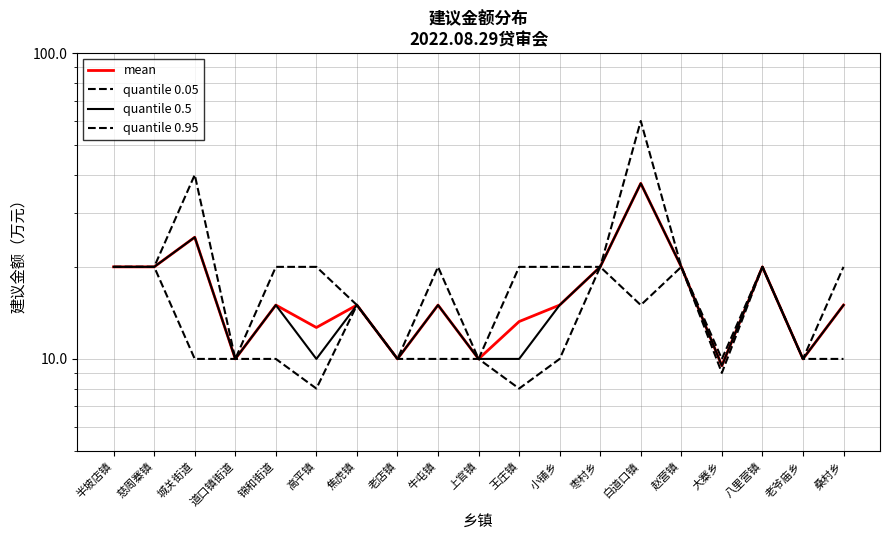

True or false: mean and quantile 0.5 cross at least once.

False